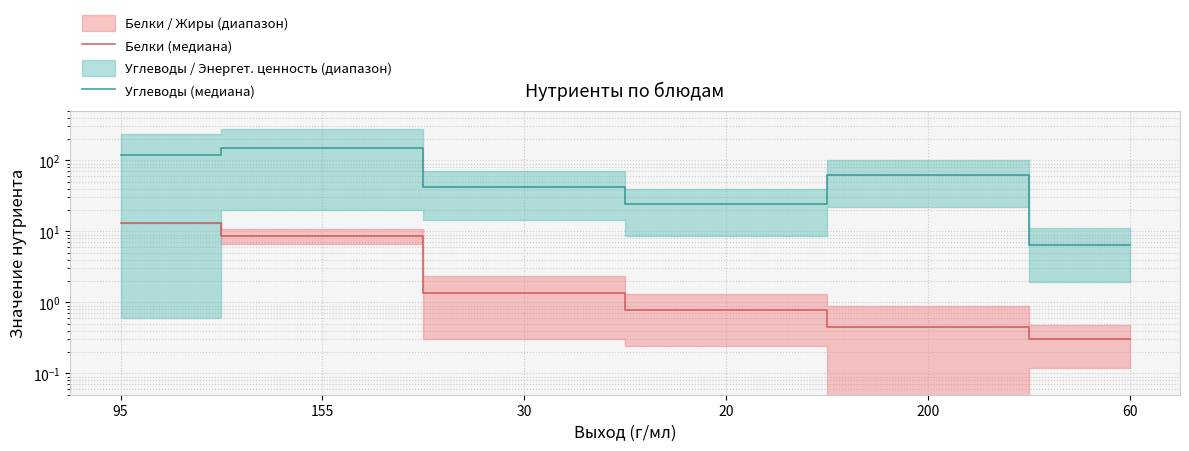

What is the sum of the Углеводы (медиана) values at 200 and 155?

211.9